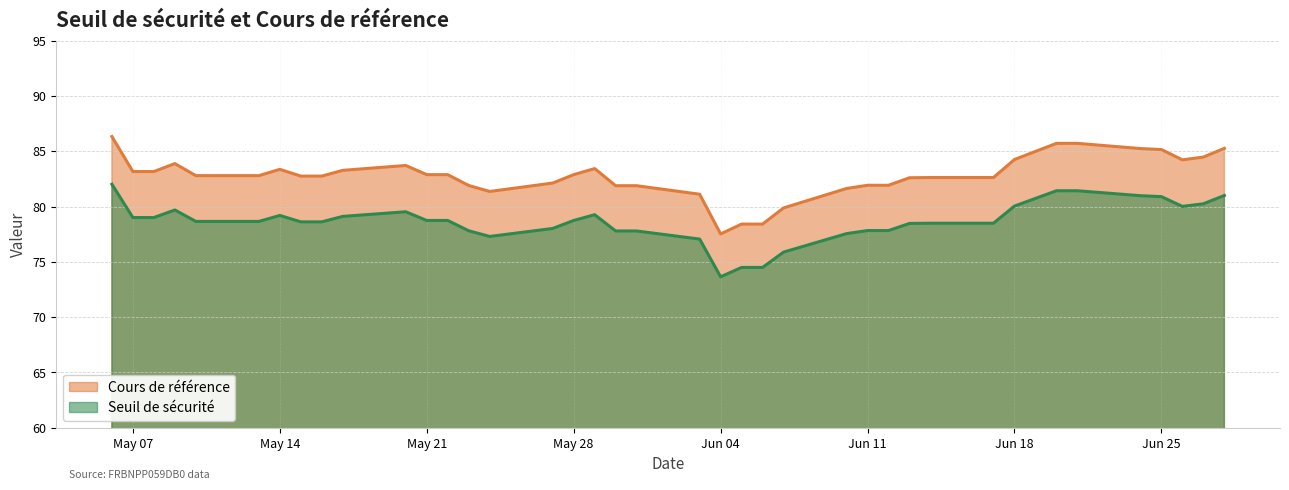

Read the Seuil de sécurité value at Jun 11.

77.8